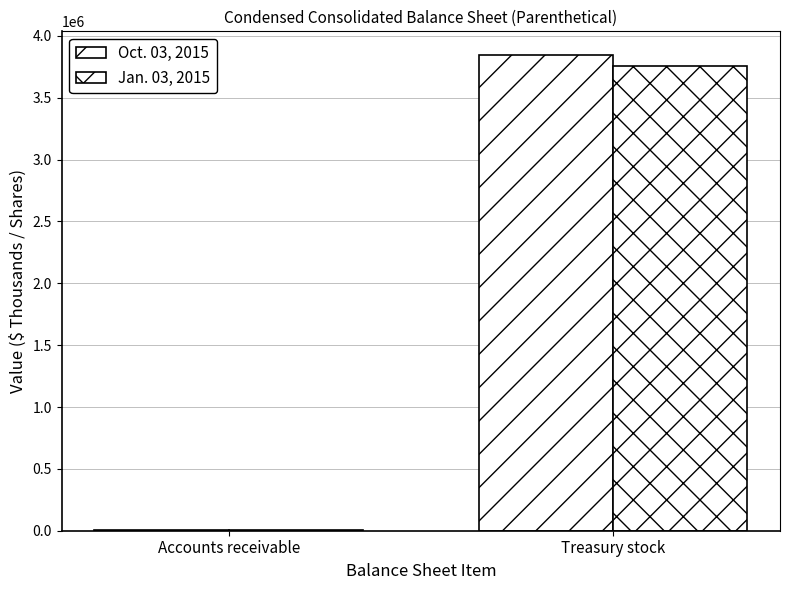

Are the bars grouped side by side (vs. stacked)?

Yes